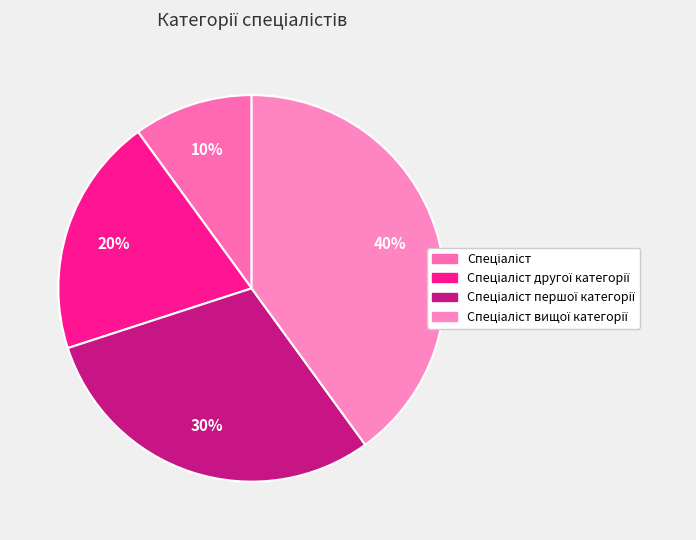

What percentage is NOT represented by Спеціаліст?

90.0%